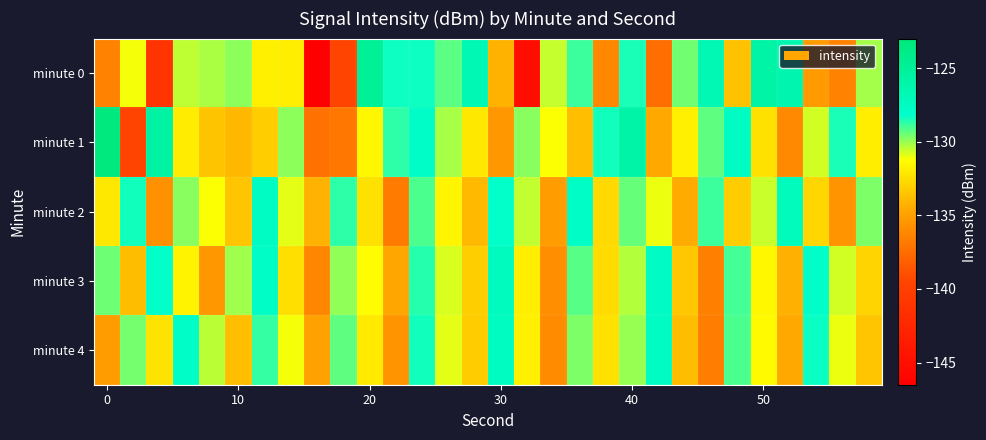

At which category is the sum across all series the highest?

12